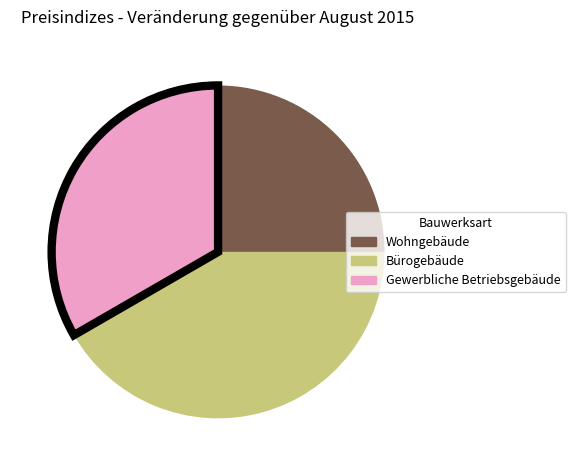

Does any single category account for the majority?

No